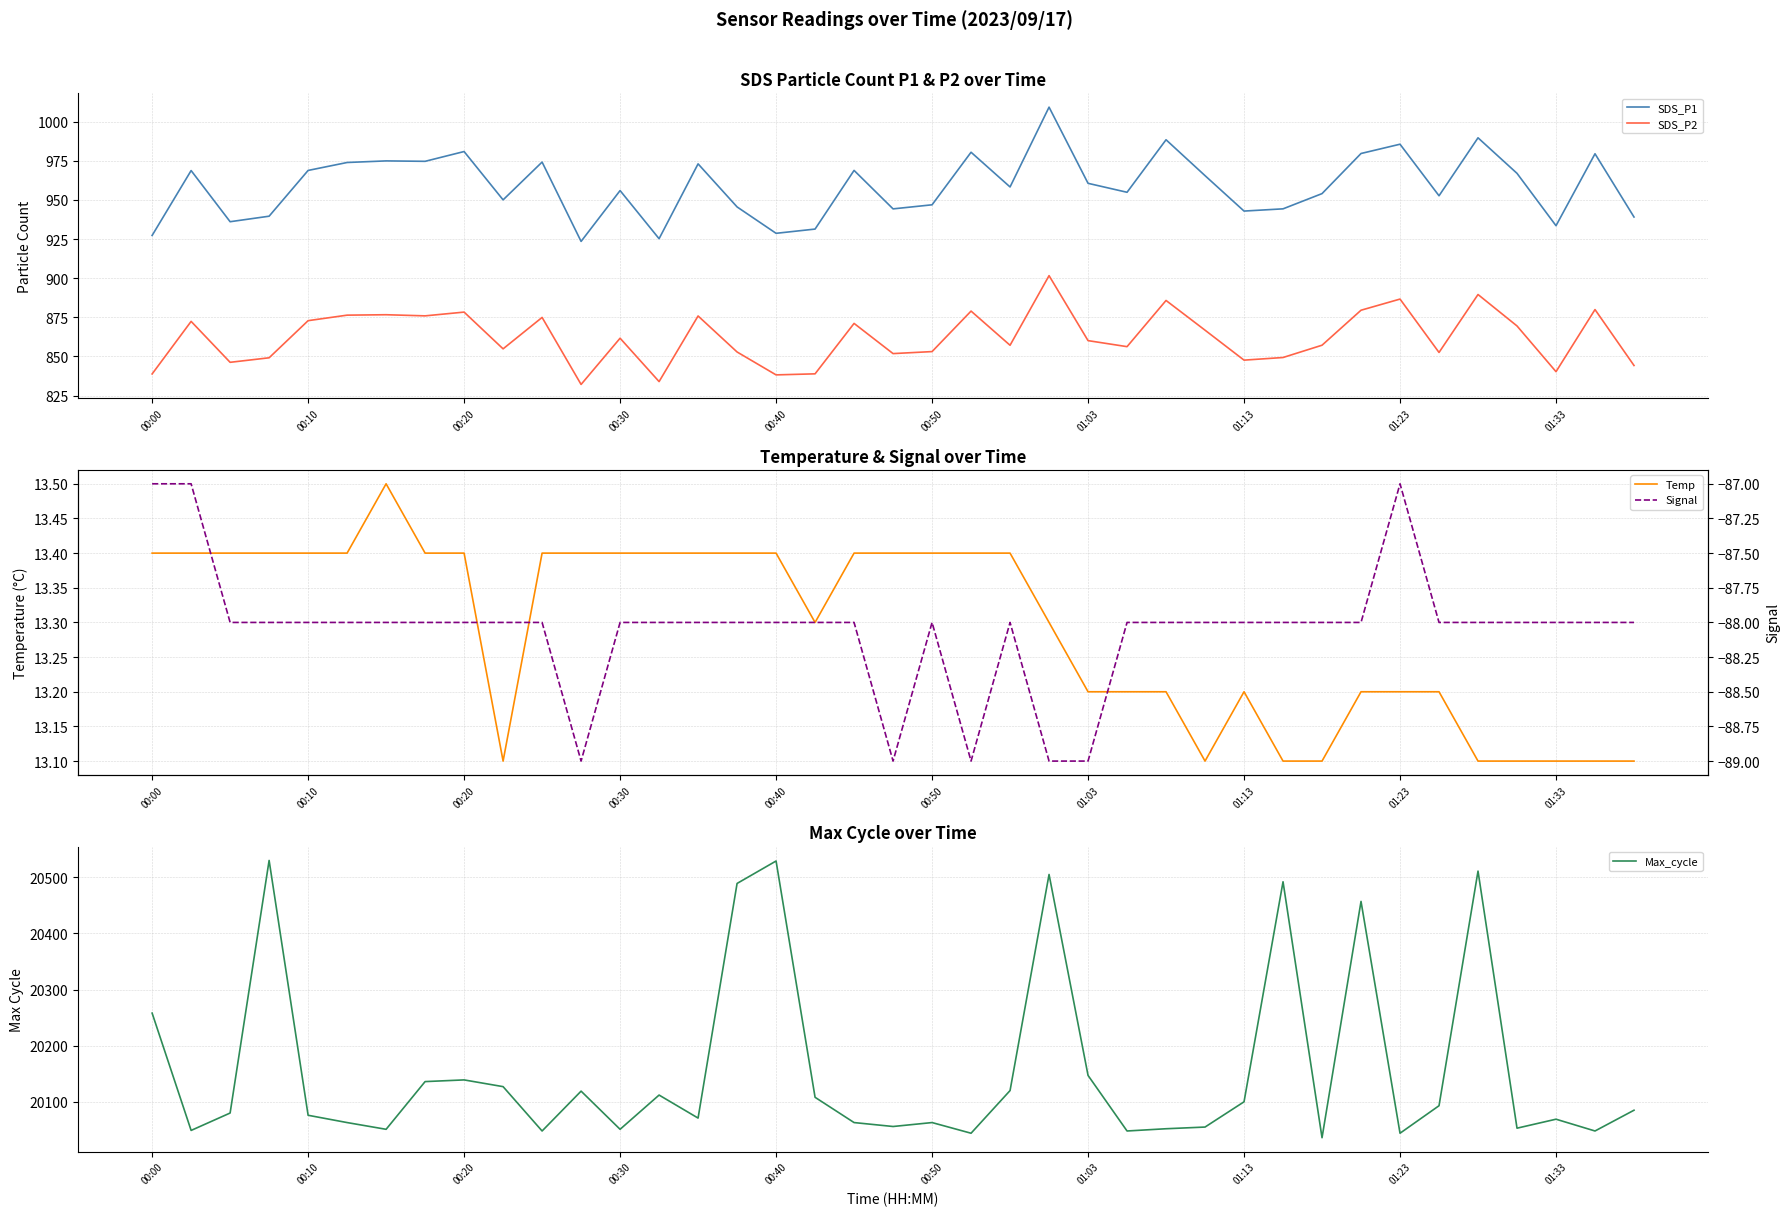

Reading right to left, transcribe all the data shown in this chart.

SDS_P1: 939.1	979.5	933.5	967.0	989.7	952.6	985.6	979.6	954.0	944.3	942.9	965.5	988.4	954.9	960.6	1009.2	958.3	980.5	946.9	944.3	968.9	931.4	928.7	945.5	973.0	925.2	956.0	923.5	974.2	950.0	980.9	974.6	974.9	973.9	968.8	939.6	936.1	968.8	927.3
SDS_P2: 844.2	880.0	840.3	869.5	889.6	852.6	886.7	879.5	857.2	849.4	847.7	866.8	885.8	856.3	860.1	901.6	857.2	879.0	853.1	851.9	871.1	838.9	838.2	852.9	875.9	834.0	861.7	832.1	875.0	854.9	878.4	876.0	876.7	876.4	872.9	849.2	846.3	872.4	838.9
Temp: 13.1	13.1	13.1	13.1	13.1	13.2	13.2	13.2	13.1	13.1	13.2	13.1	13.2	13.2	13.2	13.3	13.4	13.4	13.4	13.4	13.4	13.3	13.4	13.4	13.4	13.4	13.4	13.4	13.4	13.1	13.4	13.4	13.5	13.4	13.4	13.4	13.4	13.4	13.4
Max_cycle: 20085.0	20048.0	20069.0	20053.0	20511.0	20093.0	20044.0	20457.0	20036.0	20492.0	20100.0	20055.0	20052.0	20048.0	20147.0	20505.0	20120.0	20044.0	20063.0	20056.0	20063.0	20108.0	20529.0	20489.0	20071.0	20112.0	20051.0	20119.0	20048.0	20127.0	20139.0	20136.0	20051.0	20063.0	20076.0	20530.0	20080.0	20049.0	20258.0
Signal: -88.0	-88.0	-88.0	-88.0	-88.0	-88.0	-87.0	-88.0	-88.0	-88.0	-88.0	-88.0	-88.0	-88.0	-89.0	-89.0	-88.0	-89.0	-88.0	-89.0	-88.0	-88.0	-88.0	-88.0	-88.0	-88.0	-88.0	-89.0	-88.0	-88.0	-88.0	-88.0	-88.0	-88.0	-88.0	-88.0	-88.0	-87.0	-87.0